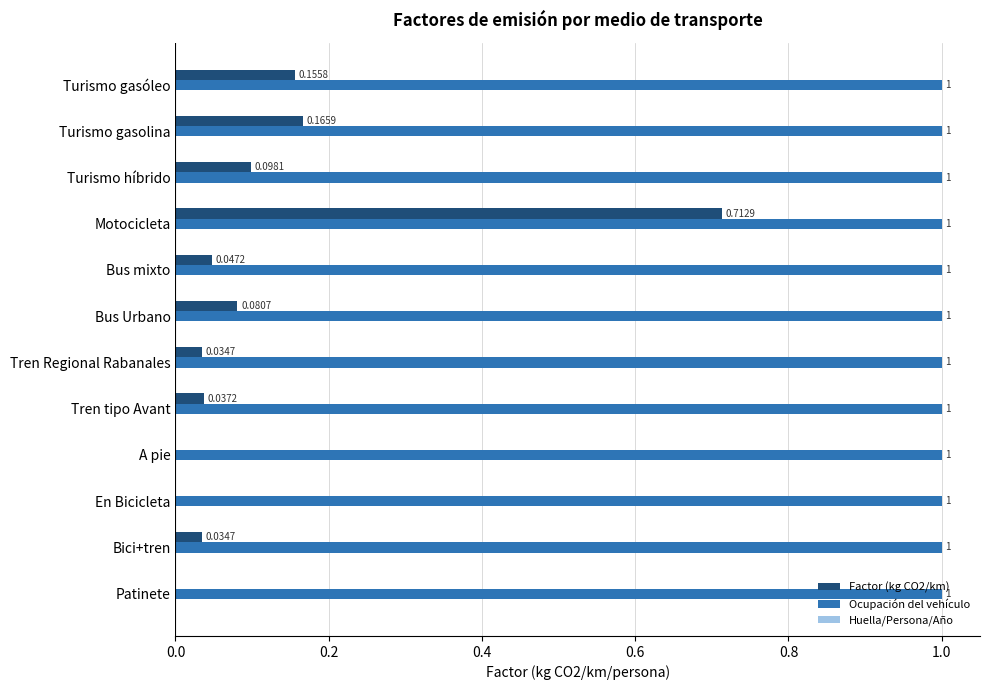

Which series has the largest total across all categories?

Ocupación del vehículo